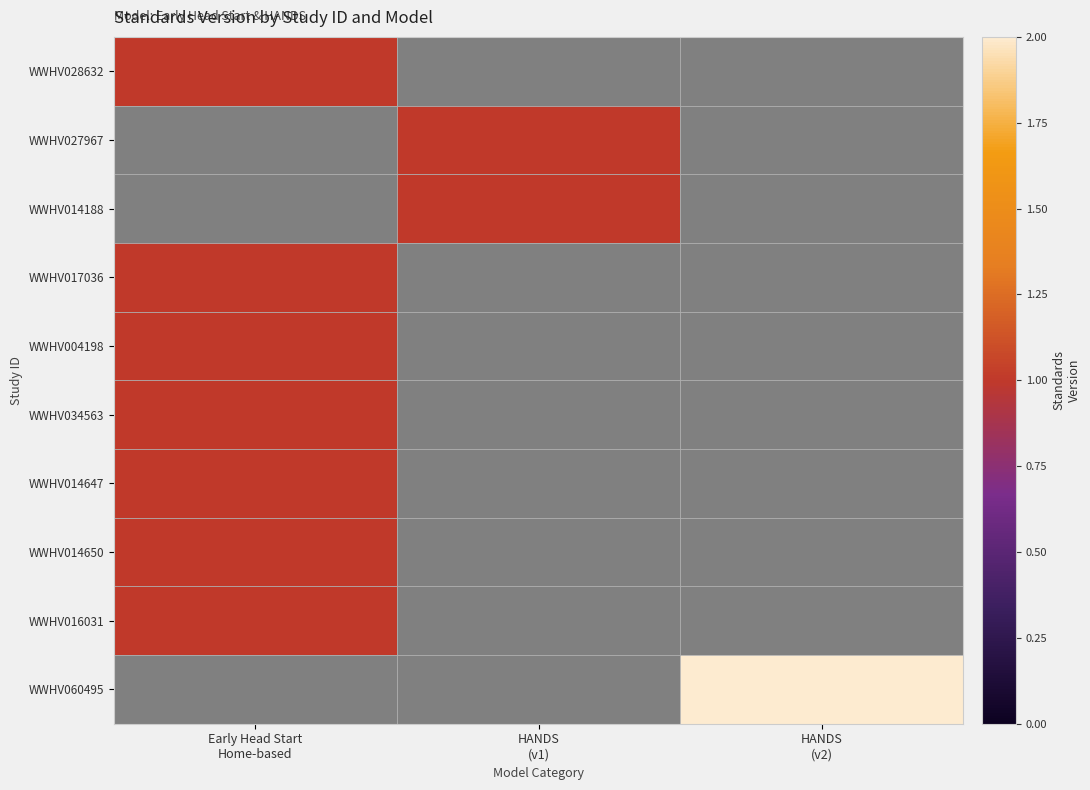

List the labels in order of WWHV017036 value, smallest first.

Early Head Start Home-based, HANDS (v1), HANDS (v2)